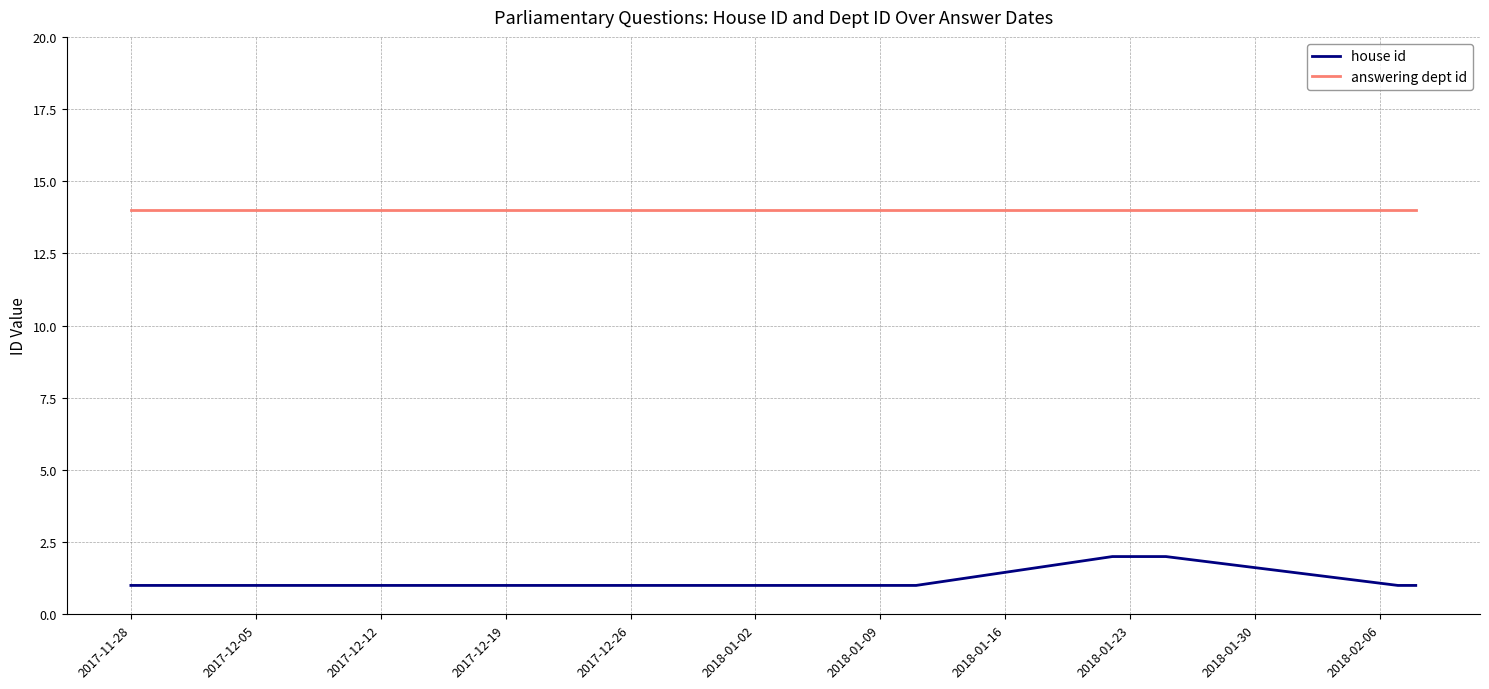

True or false: house id and answering dept id intersect in this chart.

False